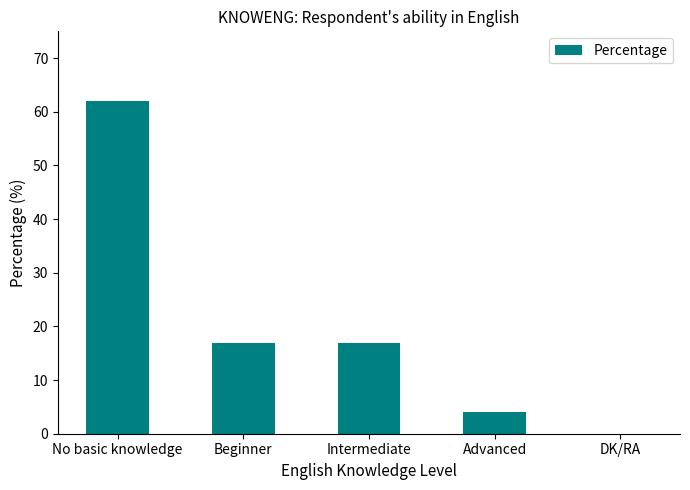

What is the sum of the values at Beginner and Advanced?

21